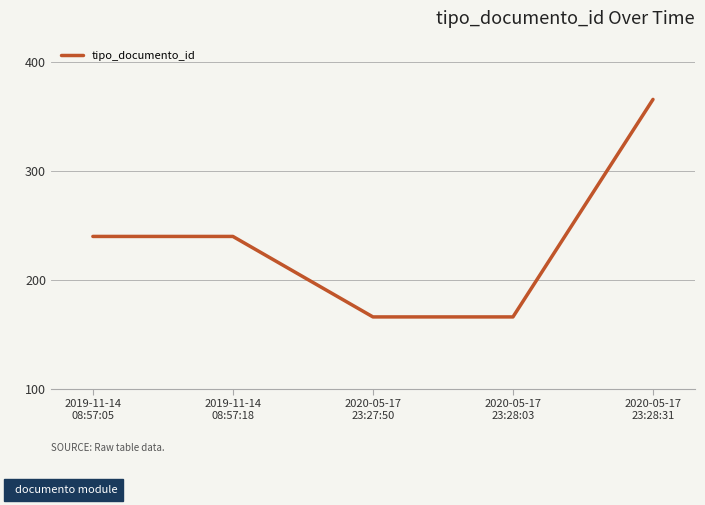

Reading left to right, list all the values displayed in this chart.

240	240	166	166	366